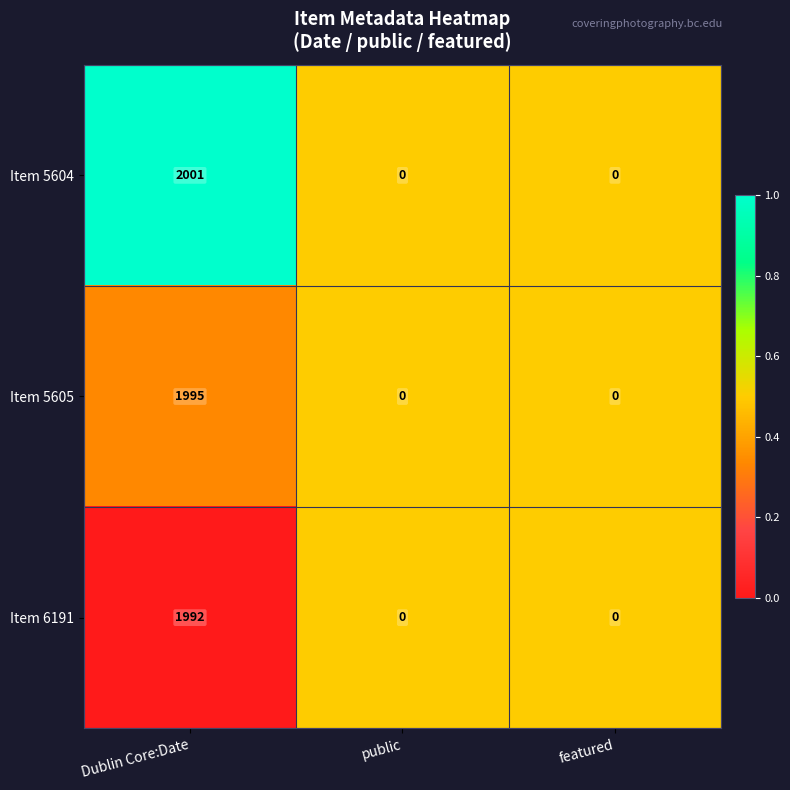

How many data points does each series have?

3